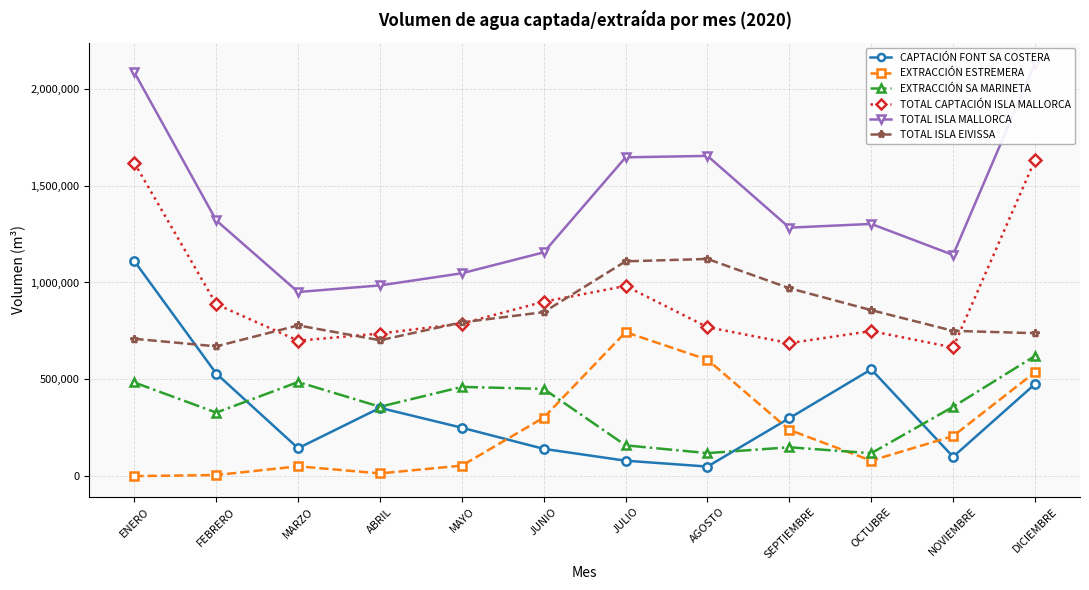

Count the number of categories in the chart.

12